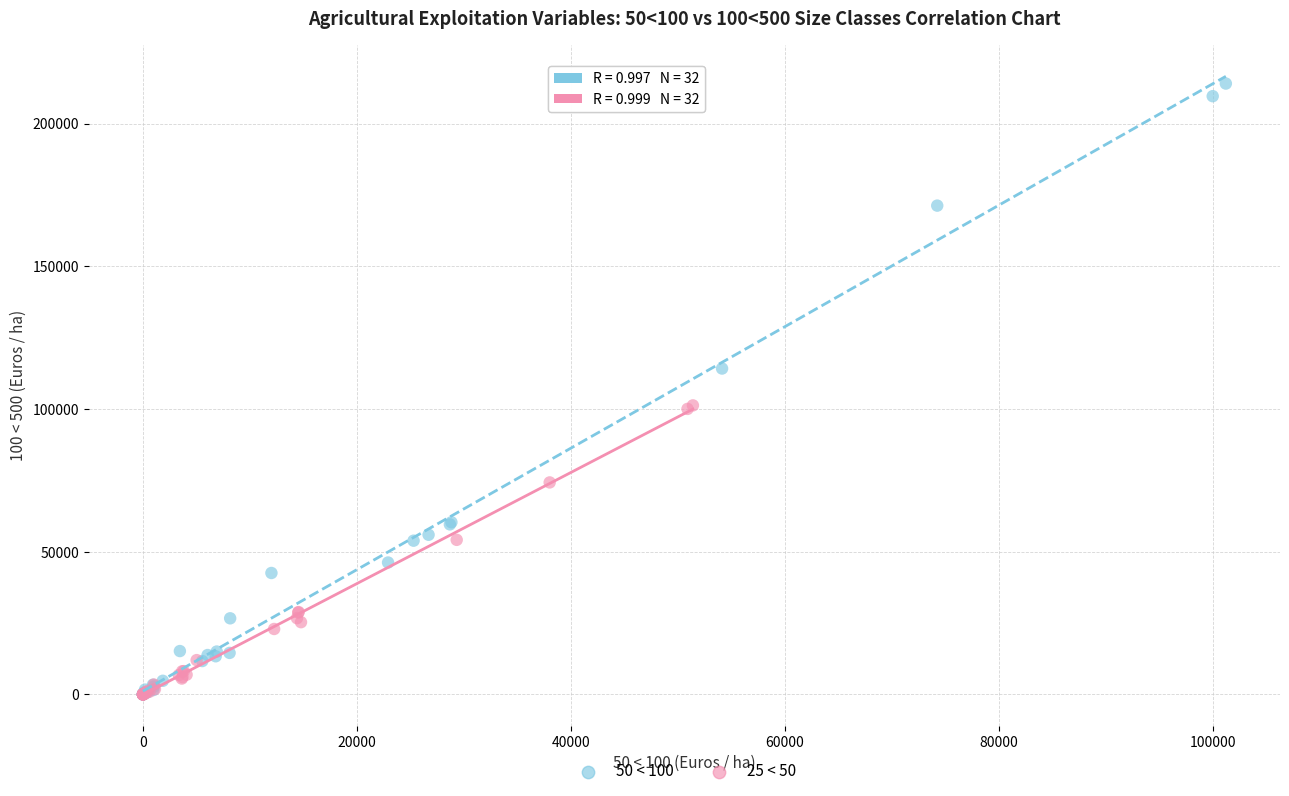

Which series has the widest spread of Y values?

50 < 100